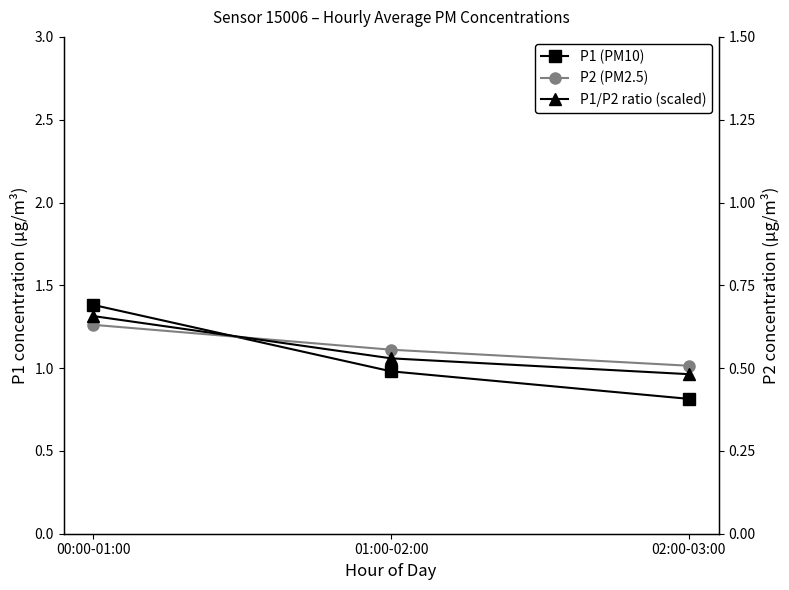

At which category is the sum across all series the highest?

00:00-01:00